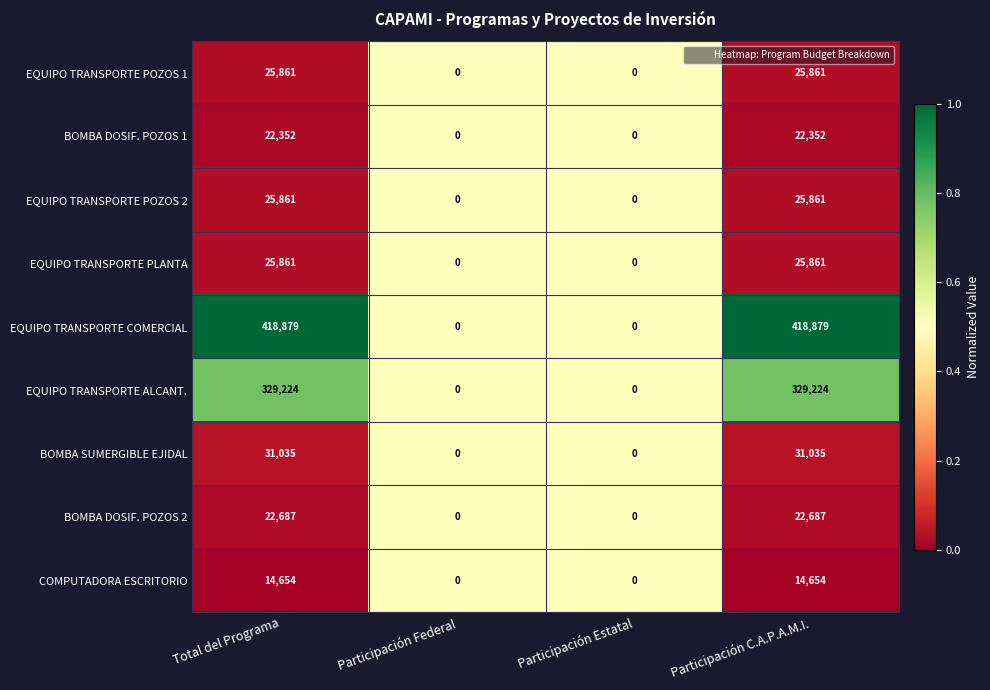

Count the BOMBA DOSIF. POZOS 1 values in the range 0 to 22352.

4